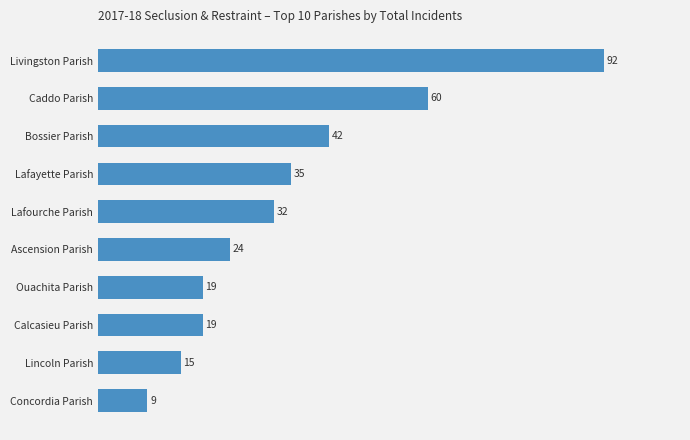

Reading top to bottom, list all the values displayed in this chart.

Livingston Parish=92	Caddo Parish=60	Bossier Parish=42	Lafayette Parish=35	Lafourche Parish=32	Ascension Parish=24	Ouachita Parish=19	Calcasieu Parish=19	Lincoln Parish=15	Concordia Parish=9